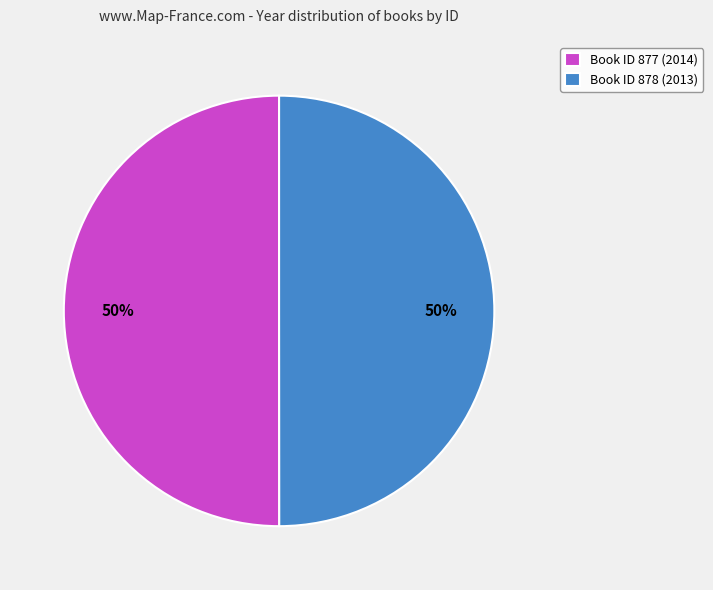

To the nearest percent, what percentage of the pie is Book ID 878 (2013)?

50%